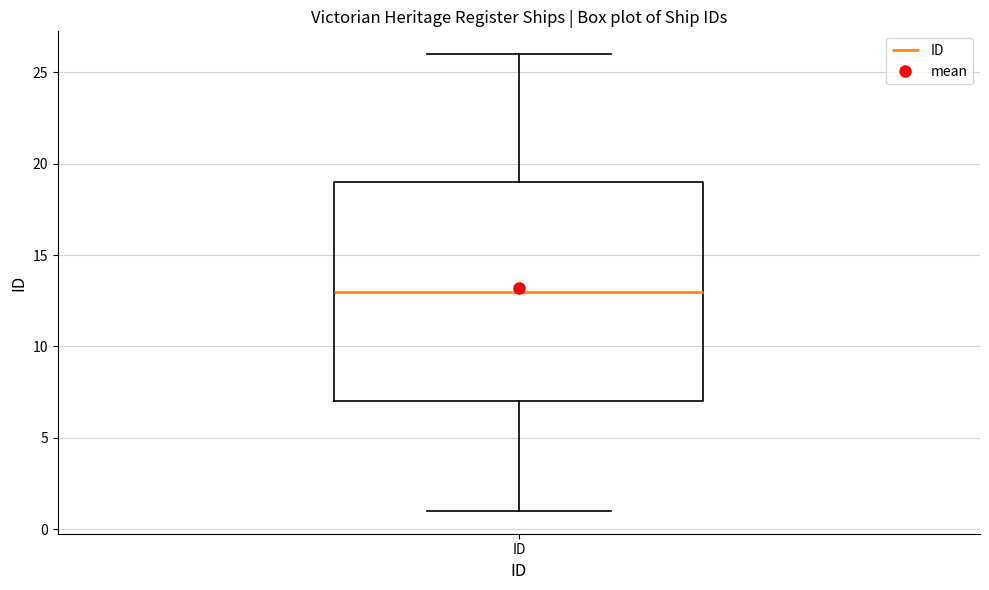

Where is the upper edge of the box for ID on the y-axis? The values are not printed on the chart, so give them approximately, as read against the axis.

19